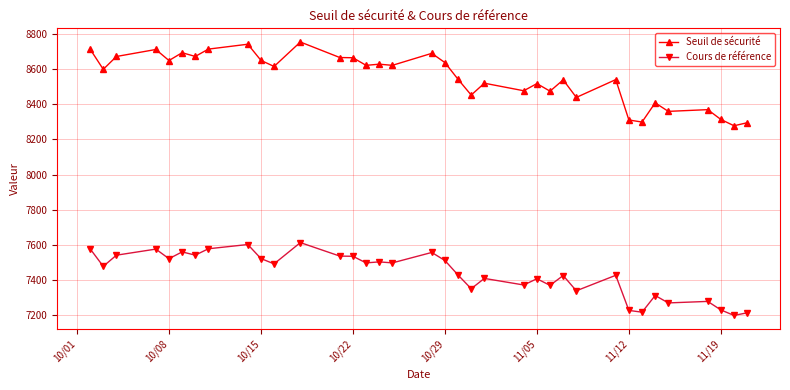

What is the difference between the maximum and minimum values in the Seuil de sécurité series?

476.8